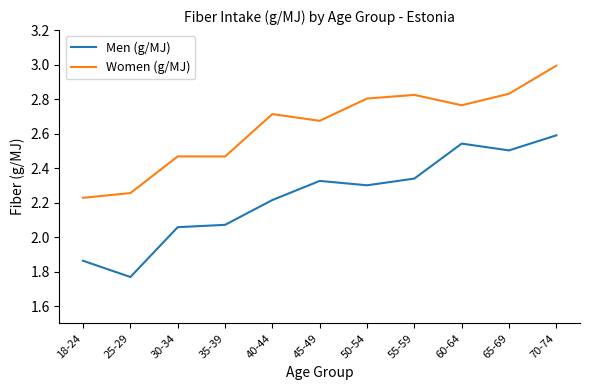

List the series in order of their overall mean, highest first.

Women (g/MJ), Men (g/MJ)